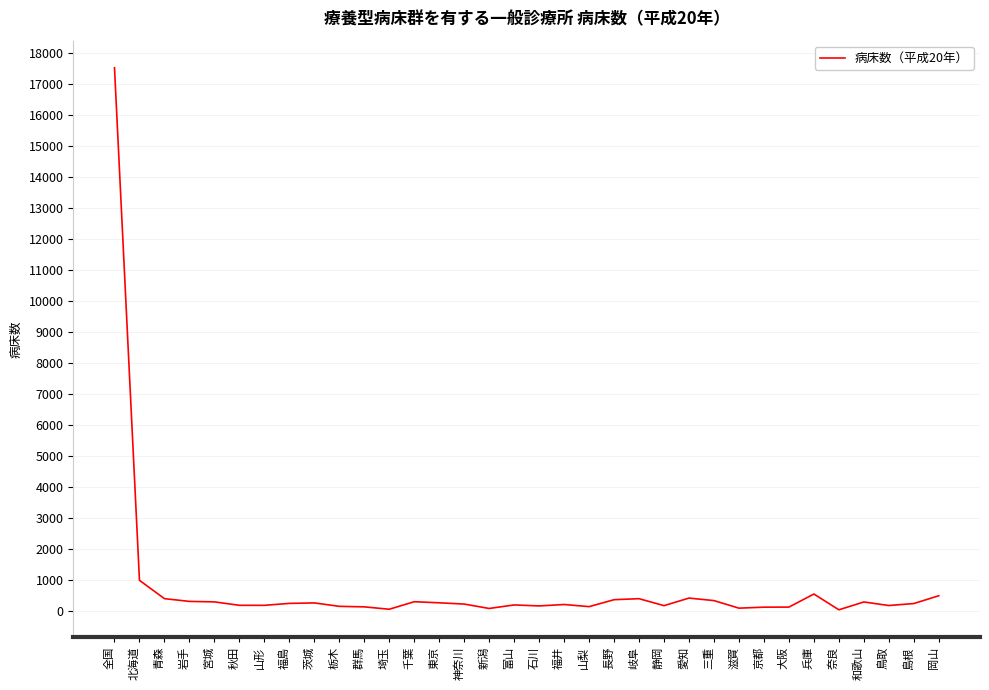

How many lines are shown in the chart?

1